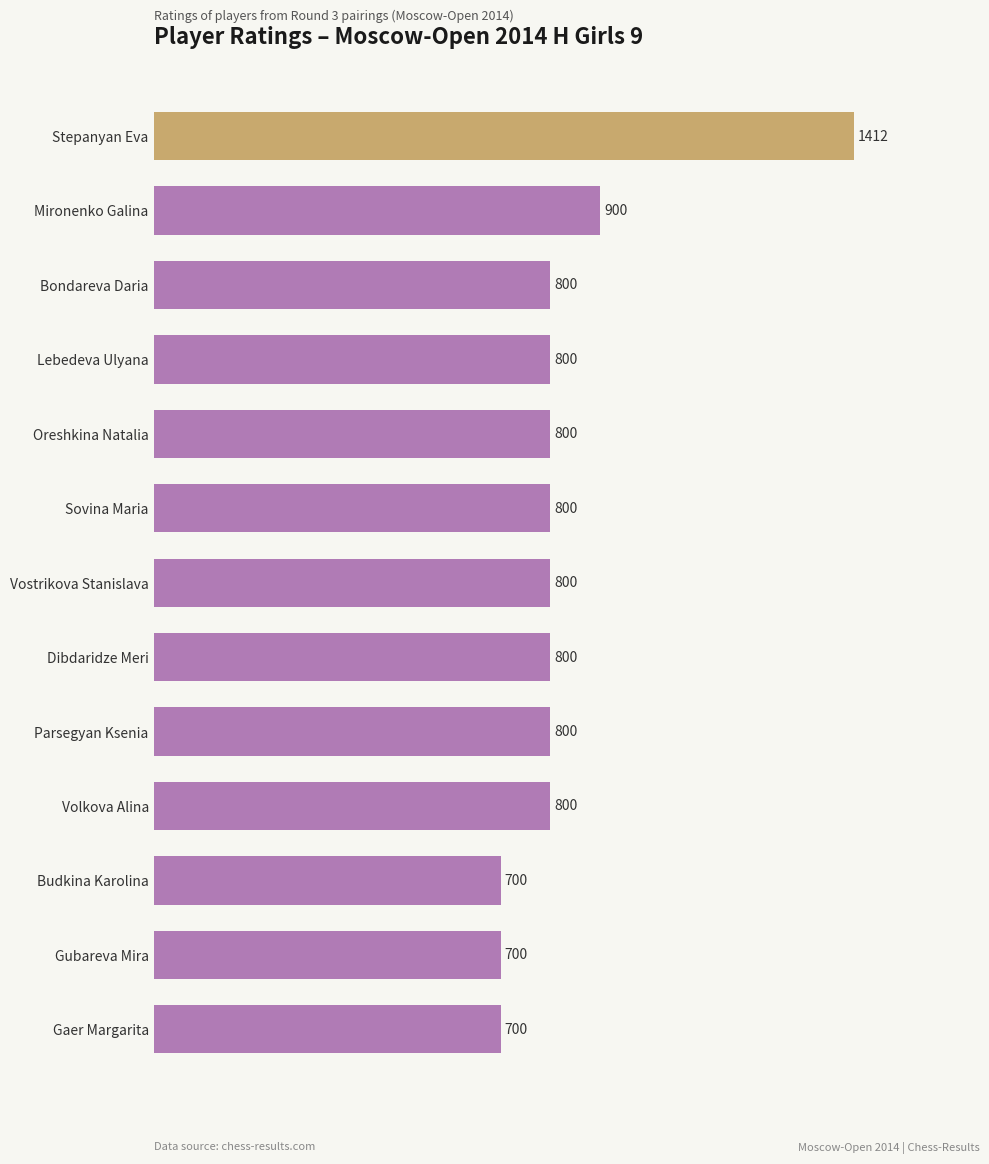

Reading bottom to top, transcribe all the data shown in this chart.

Gaer Margarita=700	Gubareva Mira=700	Budkina Karolina=700	Volkova Alina=800	Parsegyan Ksenia=800	Dibdaridze Meri=800	Vostrikova Stanislava=800	Sovina Maria=800	Oreshkina Natalia=800	Lebedeva Ulyana=800	Bondareva Daria=800	Mironenko Galina=900	Stepanyan Eva=1412